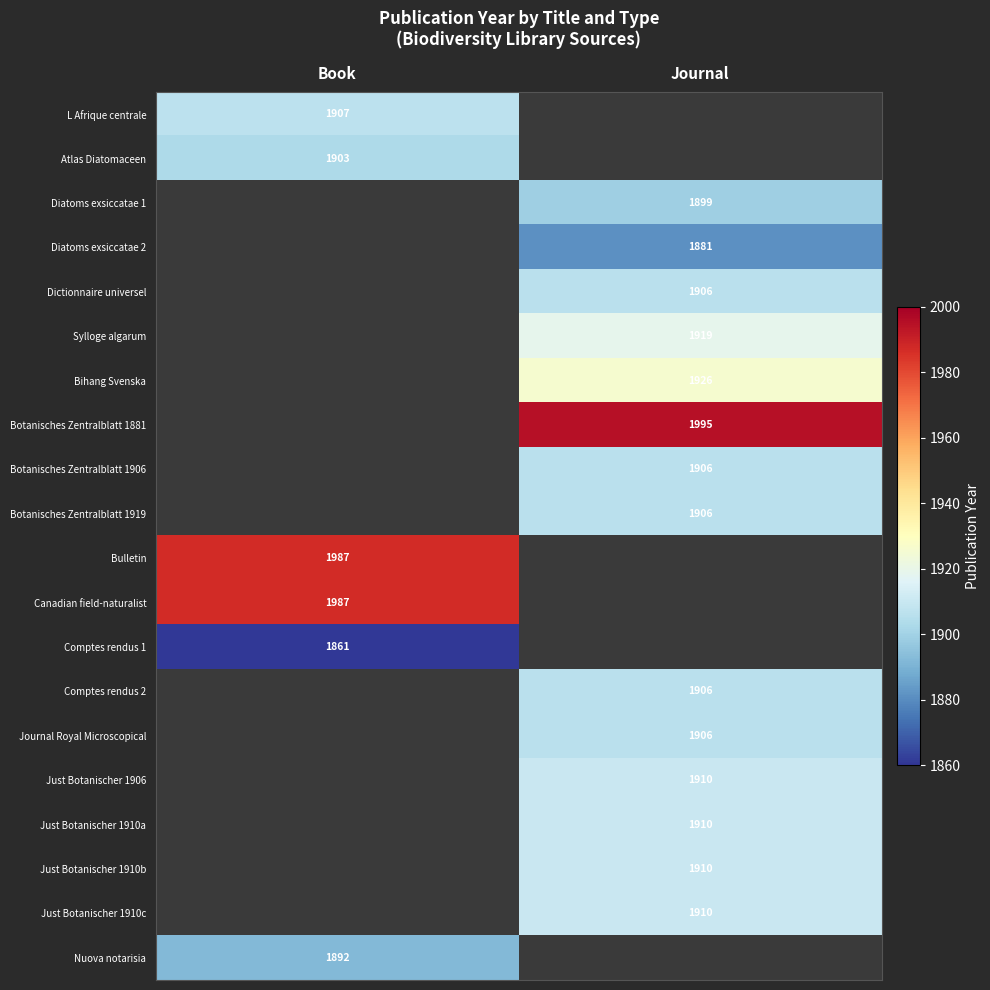

Is the value of Bulletin at Book greater than the value of Bihang Svenska at Journal?

Yes